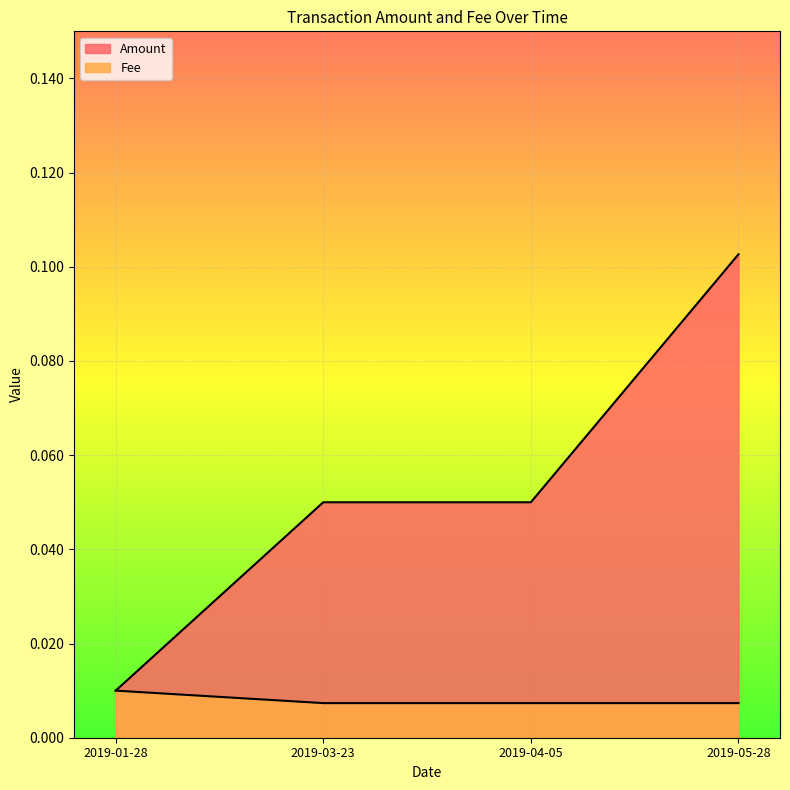

Rank the categories by Fee value from highest to lowest.

2019-01-28, 2019-03-23, 2019-04-05, 2019-05-28